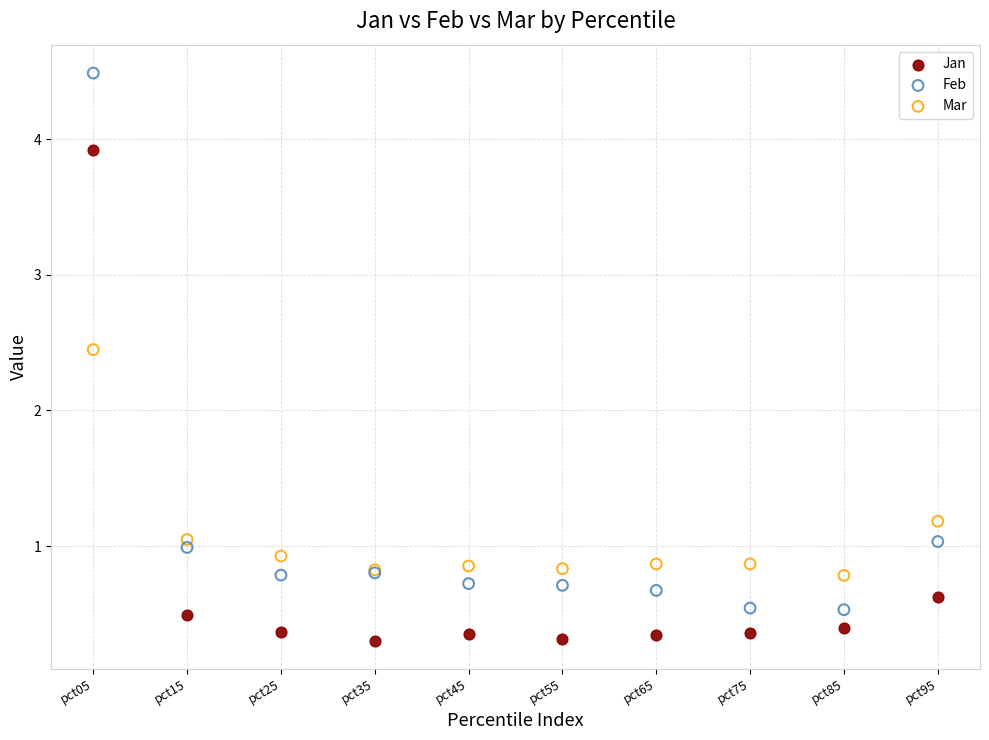

What are all the series names shown in the legend?

Jan, Feb, Mar